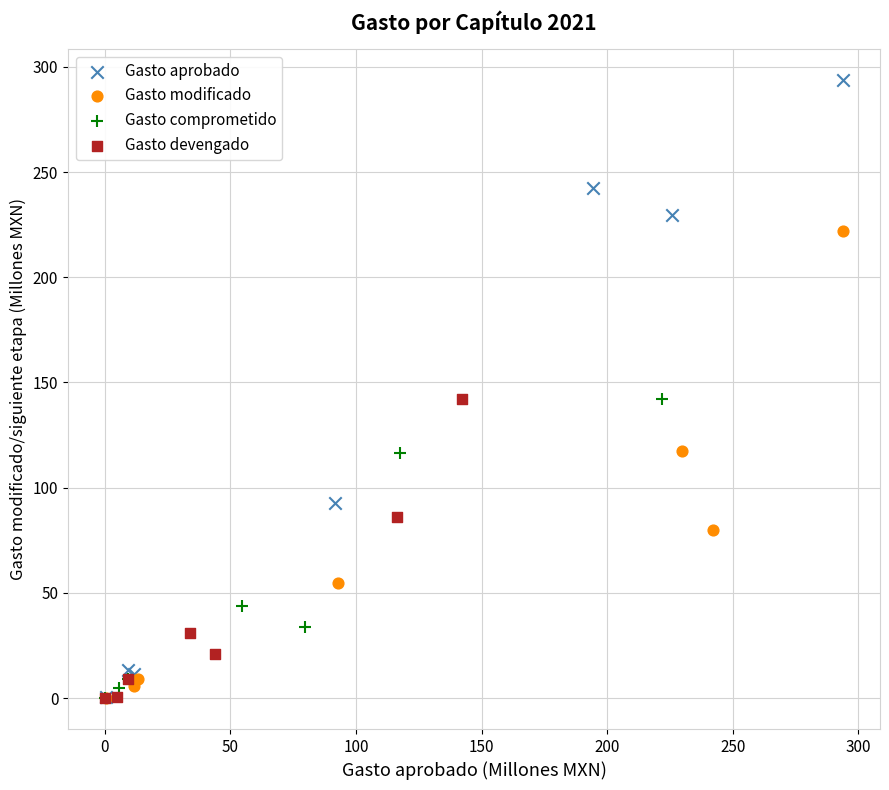

What are all the series names shown in the legend?

Gasto aprobado, Gasto modificado, Gasto comprometido, Gasto devengado